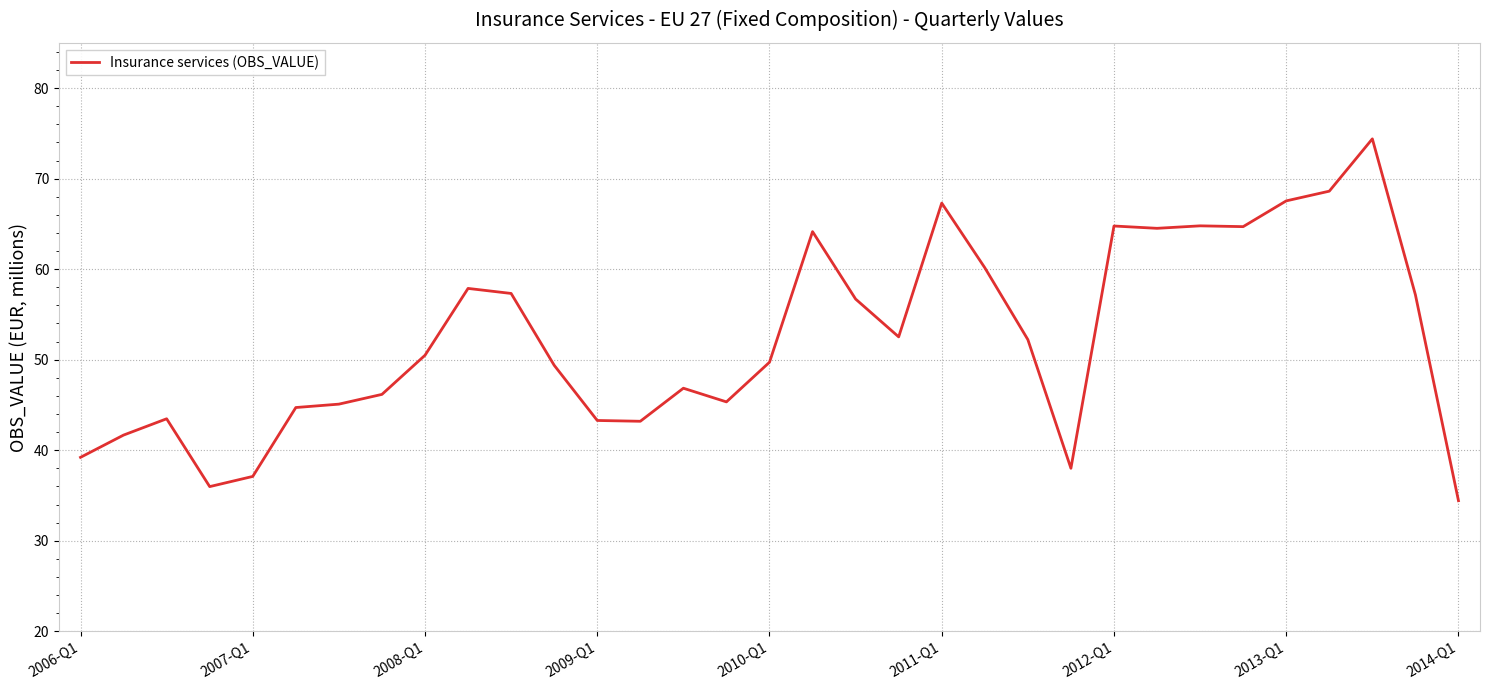

What is the greatest value displayed?

74.4